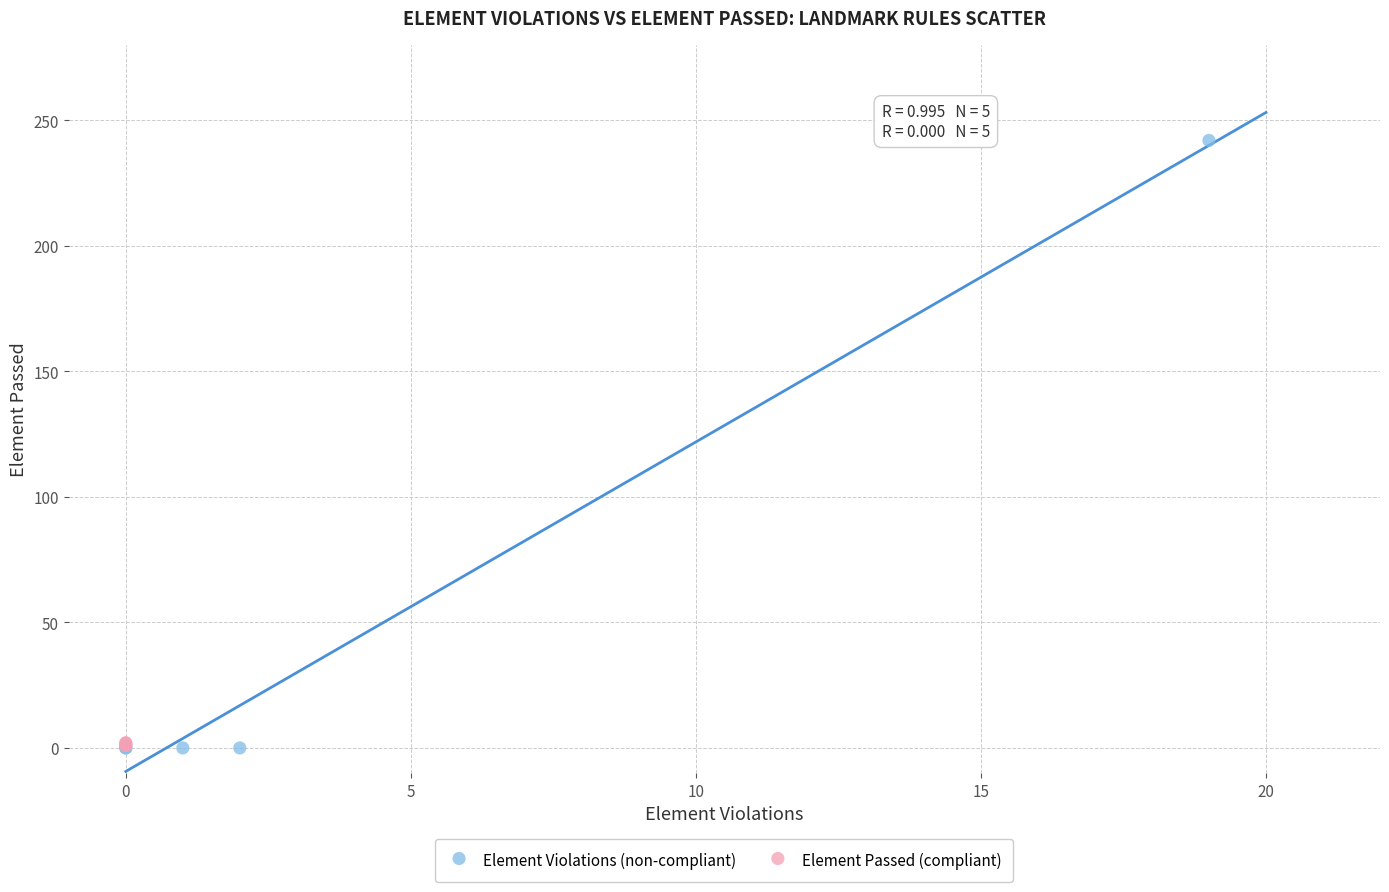

Which series contains the highest Y value?

Element Violations (non-compliant)